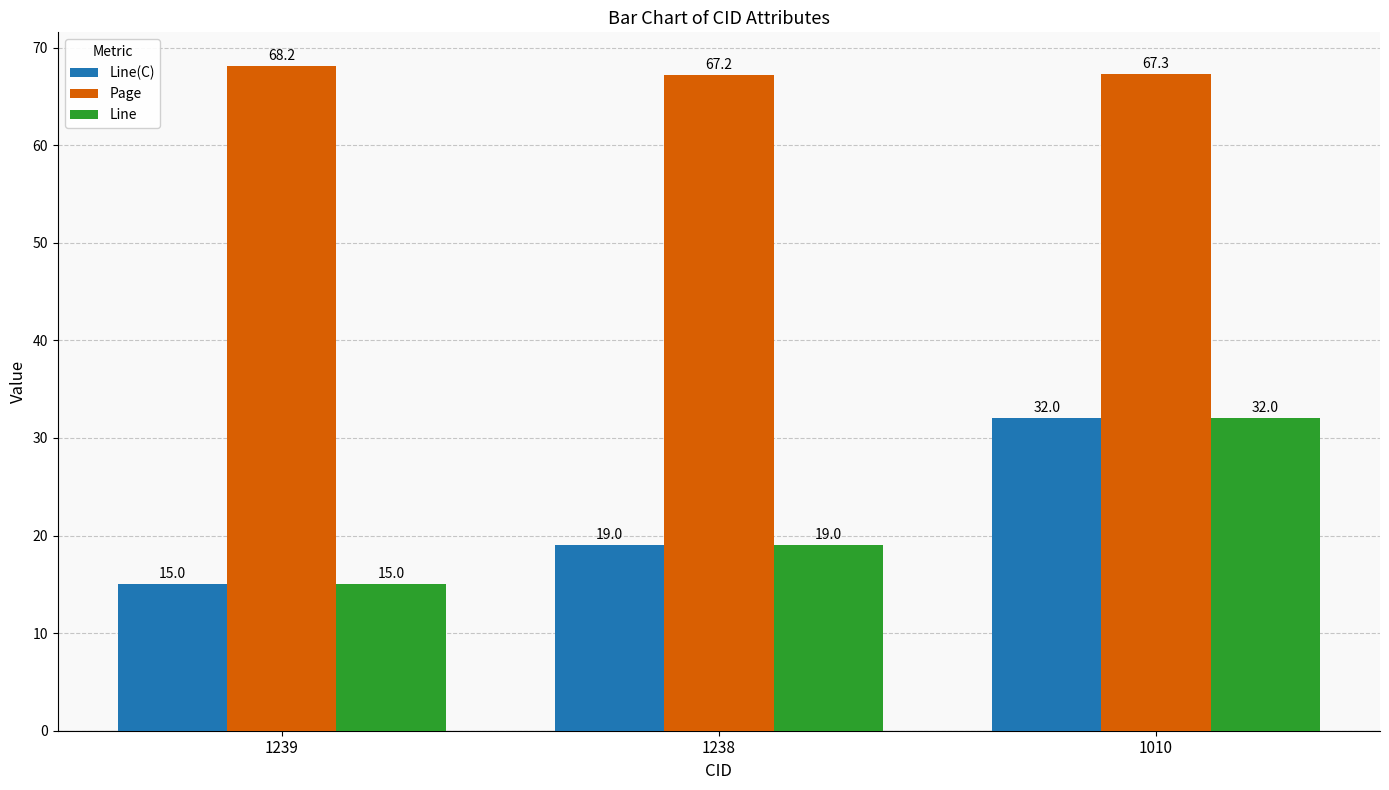

Which series has the largest total across all categories?

Page